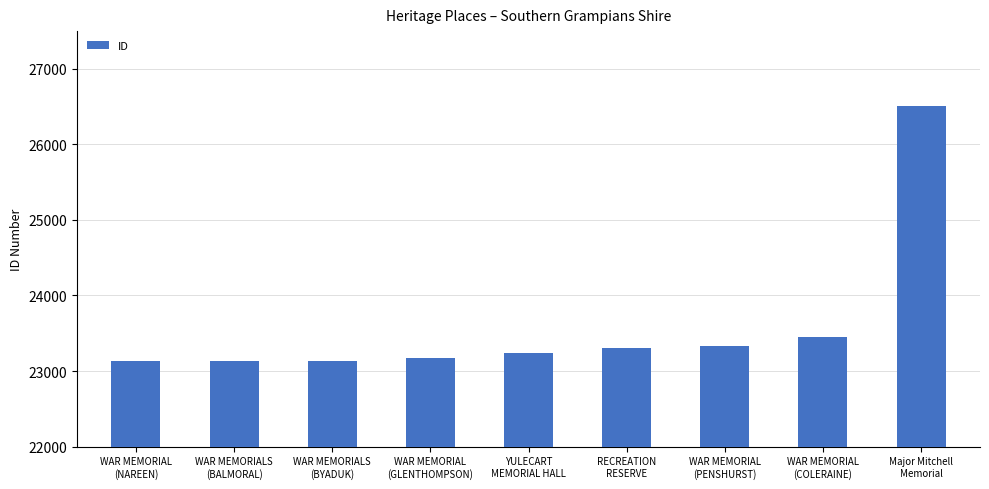

What is the value of the 2nd bar from the left?

23137